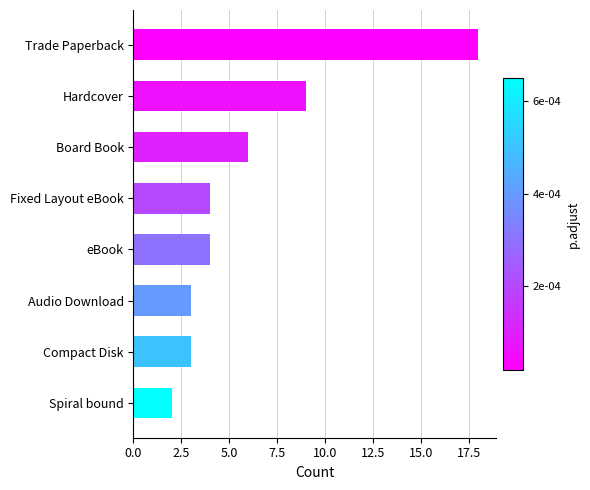

Which has a higher value, Board Book or Audio Download?

Board Book